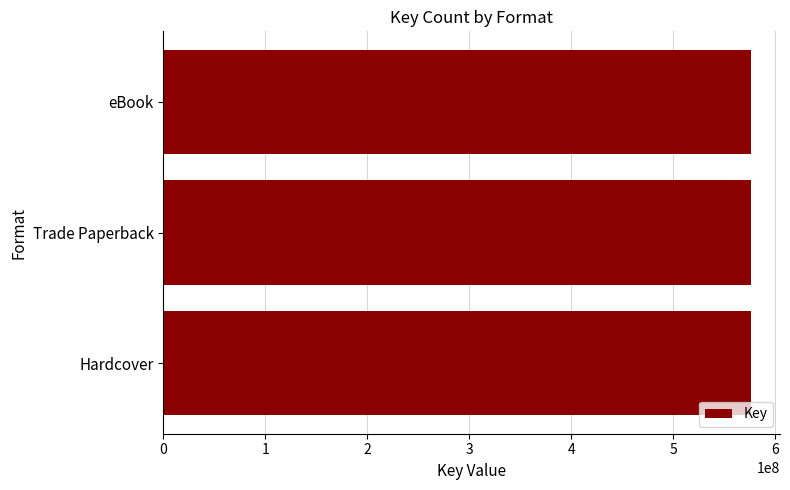

Which label corresponds to the smallest value in the chart?

Trade Paperback (Scythe)